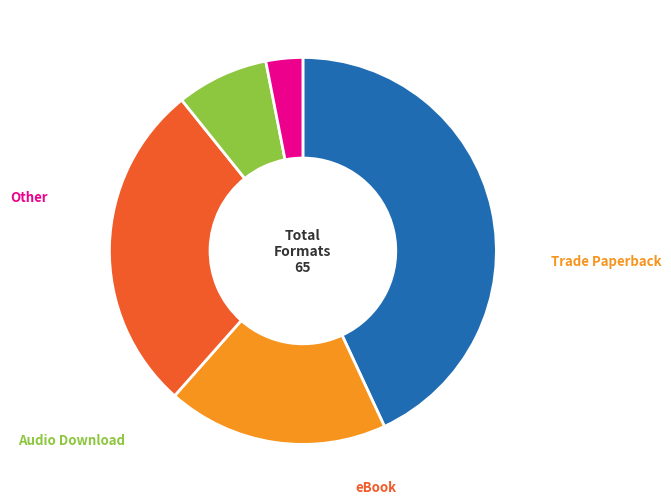

Does any single category account for the majority?

No